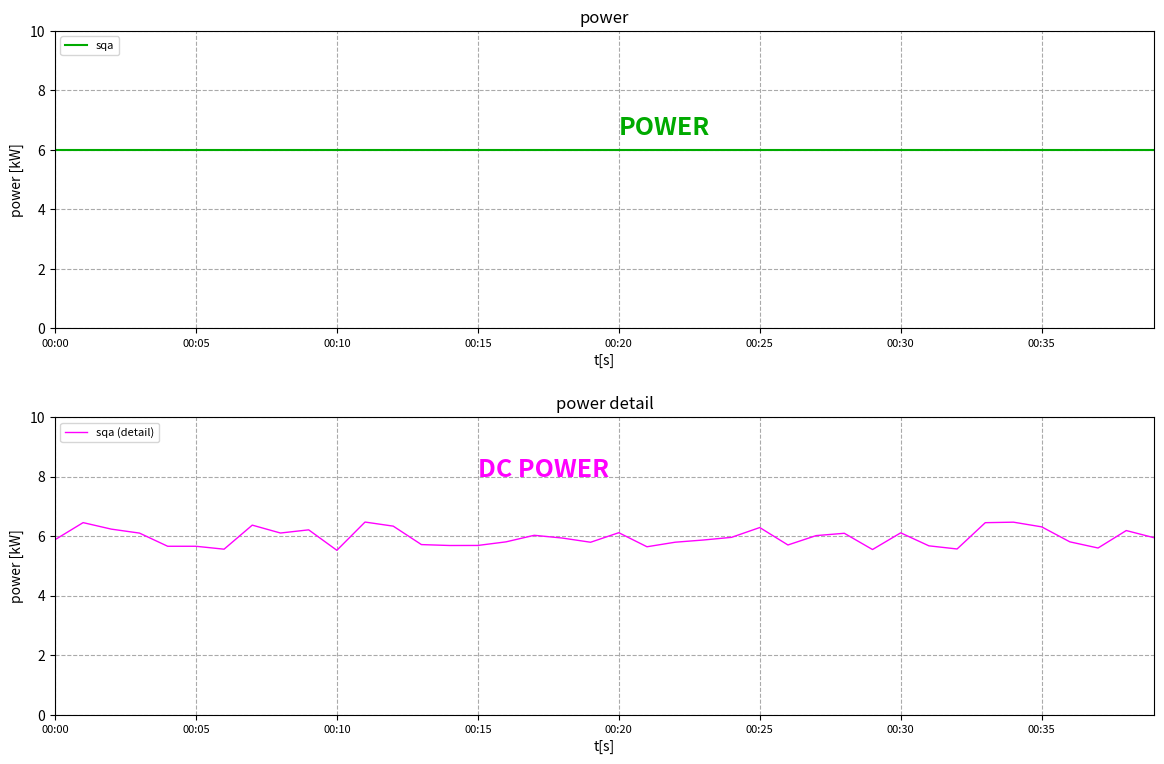

How many distinct data groups are displayed?

2